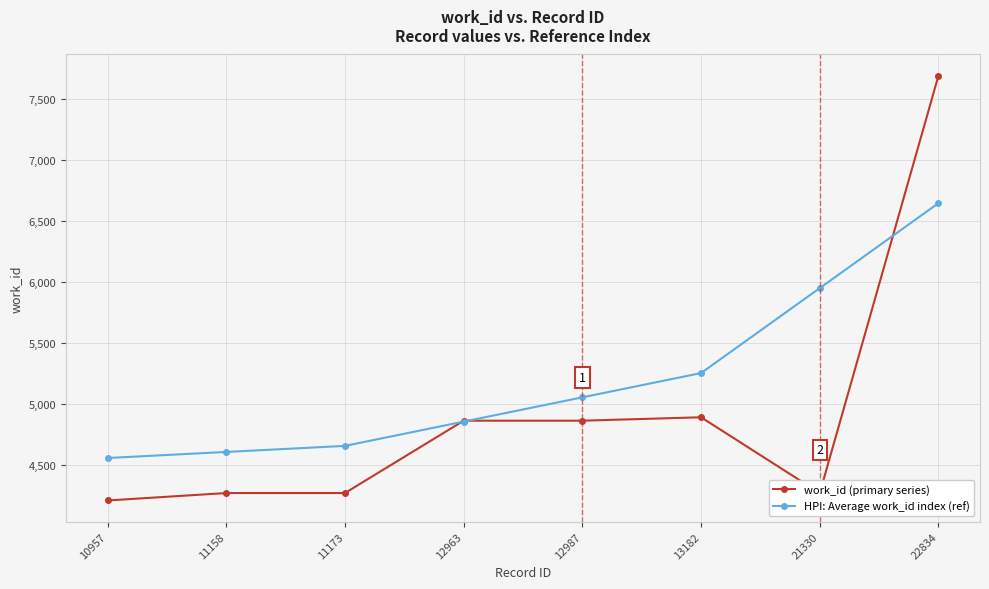

True or false: HPI: Average work_id index (ref) has more than 2 interior local peaks.

False